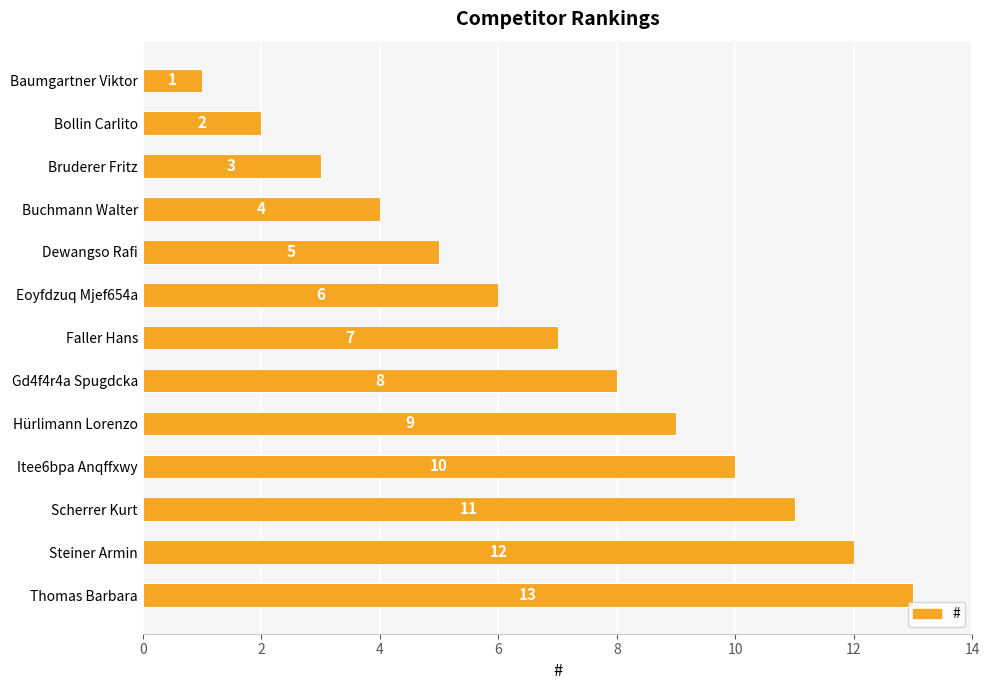

Rank the categories by value from highest to lowest.

Thomas Barbara, Steiner Armin, Scherrer Kurt, Itee6bpa Anqffxwy, Hürlimann Lorenzo, Gd4f4r4a Spugdcka, Faller Hans, Eoyfdzuq Mjef654a, Dewangso Rafi, Buchmann Walter, Bruderer Fritz, Bollin Carlito, Baumgartner Viktor